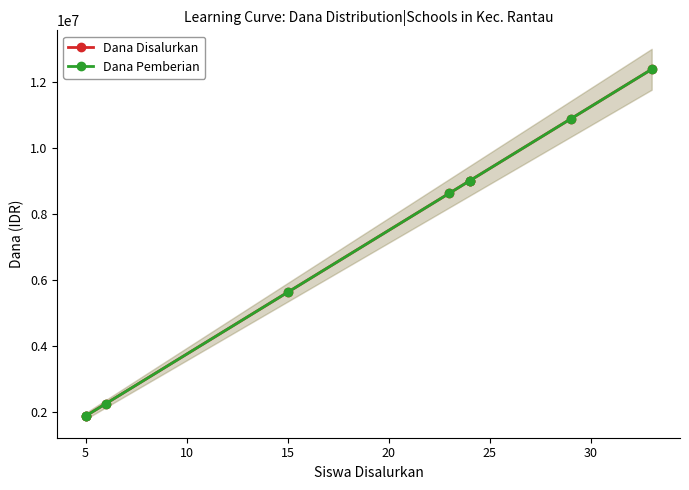

How many data points in Dana Pemberian are less than 8625000?

4